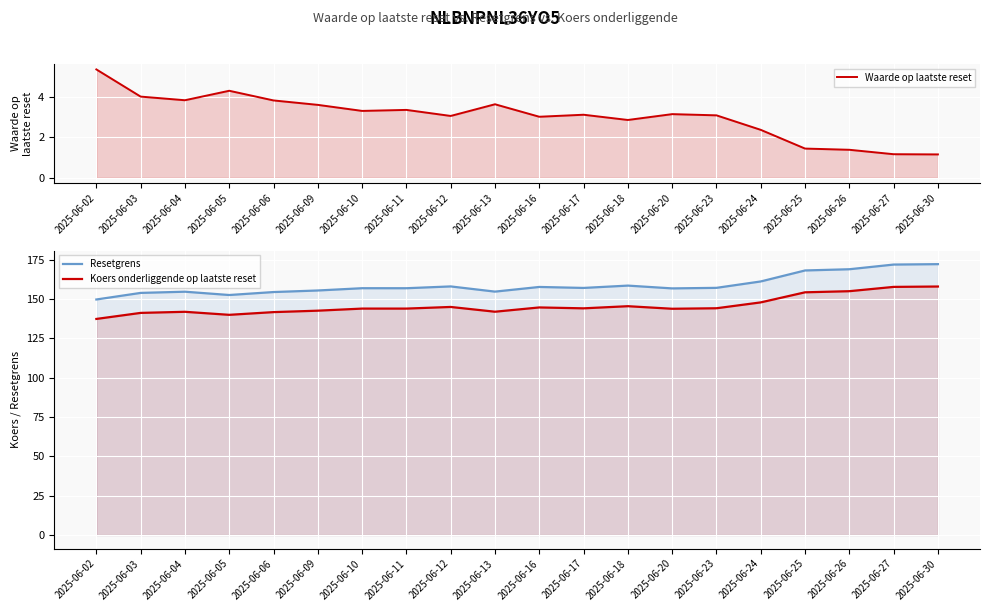

Reading left to right, what are all the values shown in this chart?

Waarde op laatste reset: 2025-06-02=5.4	2025-06-03=4.0	2025-06-04=3.9	2025-06-05=4.3	2025-06-06=3.8	2025-06-09=3.6	2025-06-10=3.3	2025-06-11=3.4	2025-06-12=3.1	2025-06-13=3.6	2025-06-16=3.0	2025-06-17=3.1	2025-06-18=2.9	2025-06-20=3.2	2025-06-23=3.1	2025-06-24=2.4	2025-06-25=1.4	2025-06-26=1.4	2025-06-27=1.2	2025-06-30=1.2
Resetgrens: 2025-06-02=149.7	2025-06-03=153.9	2025-06-04=154.7	2025-06-05=152.6	2025-06-06=154.5	2025-06-09=155.5	2025-06-10=156.9	2025-06-11=156.9	2025-06-12=158.1	2025-06-13=154.7	2025-06-16=157.7	2025-06-17=157.1	2025-06-18=158.6	2025-06-20=156.8	2025-06-23=157.1	2025-06-24=161.2	2025-06-25=168.2	2025-06-26=169.0	2025-06-27=171.9	2025-06-30=172.2
Koers onderliggende op laatste reset: 2025-06-02=137.4	2025-06-03=141.2	2025-06-04=141.9	2025-06-05=140.0	2025-06-06=141.7	2025-06-09=142.6	2025-06-10=144.0	2025-06-11=144.0	2025-06-12=145.0	2025-06-13=142.0	2025-06-16=144.7	2025-06-17=144.1	2025-06-18=145.5	2025-06-20=143.8	2025-06-23=144.2	2025-06-24=147.9	2025-06-25=154.3	2025-06-26=155.0	2025-06-27=157.8	2025-06-30=158.0